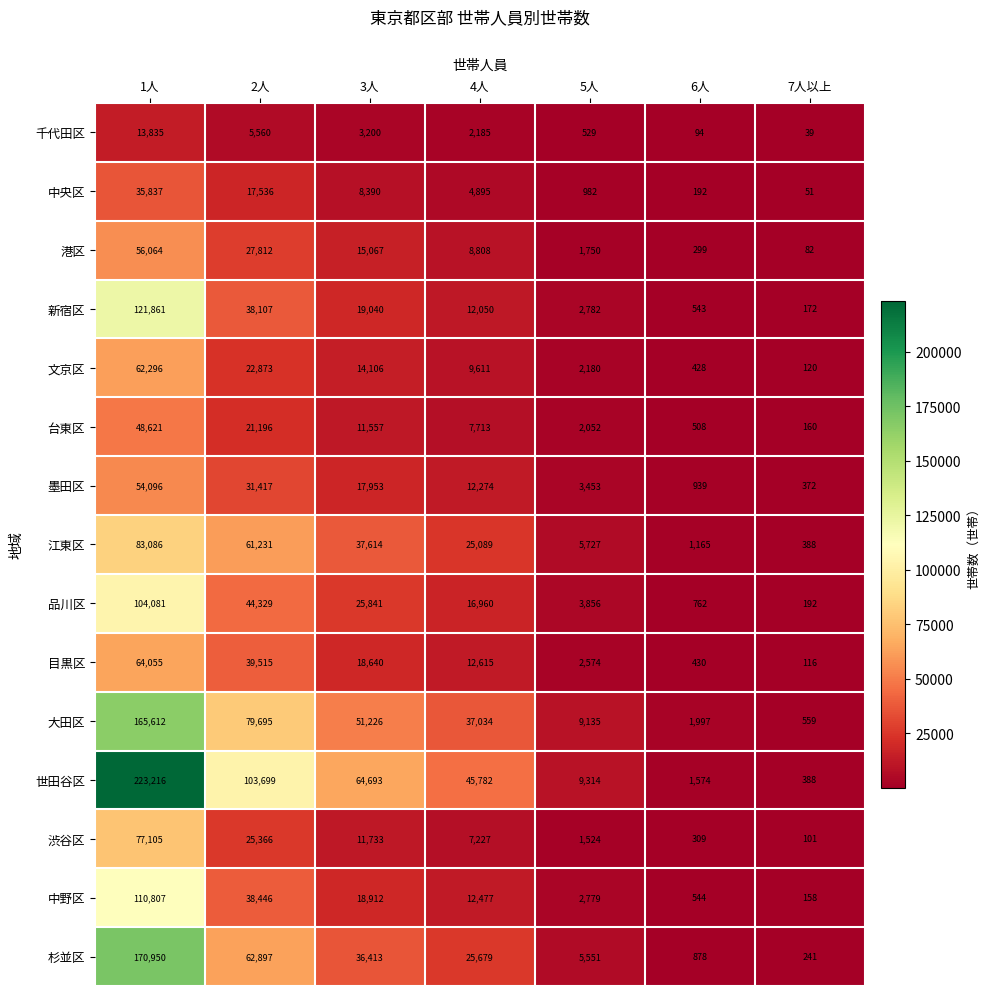

Is it true that 江東区 equals 7994 at 5人?

False